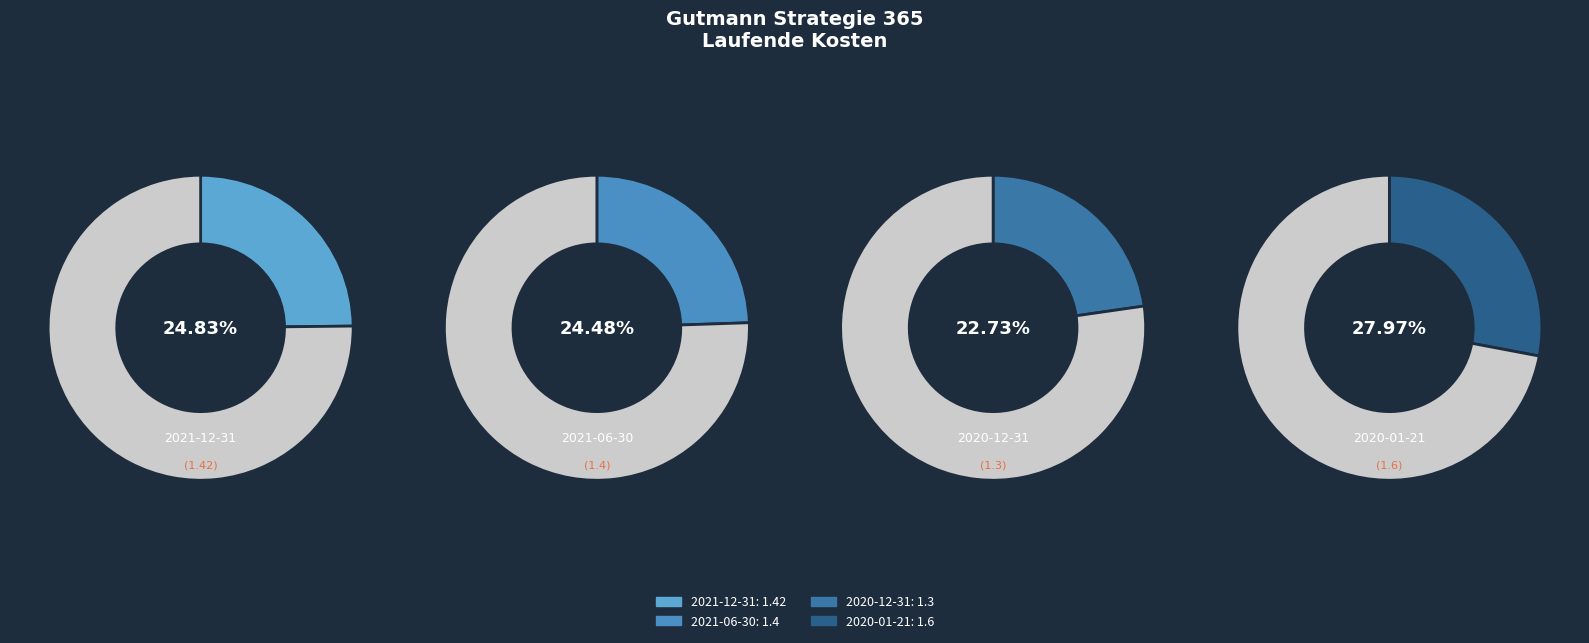

Which has a higher value, 2021-06-30 or 2020-12-31?

2021-06-30